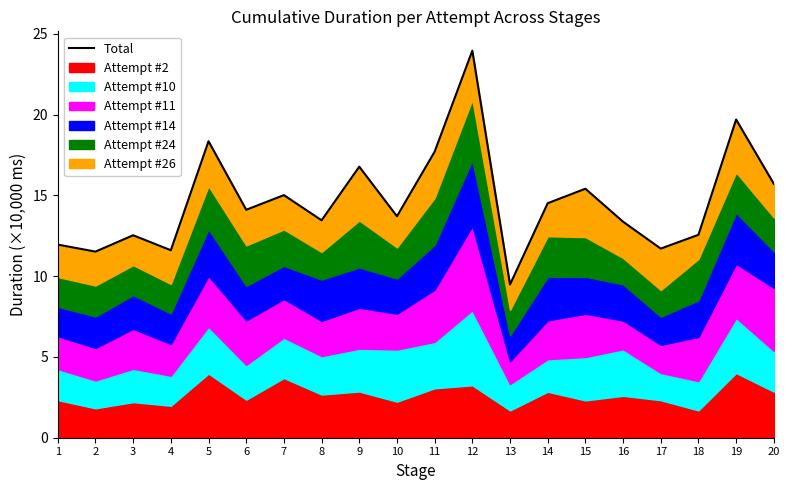

List the labels in order of value, largest first.

12, 19, 5, 11, 9, 20, 15, 7, 14, 6, 10, 8, 16, 18, 3, 1, 17, 4, 2, 13